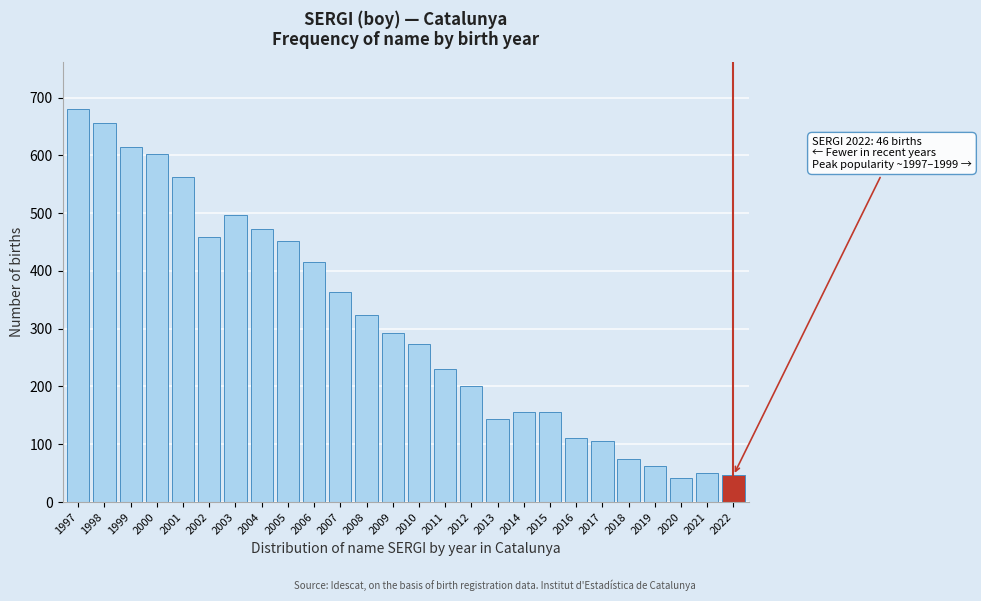

What is the smallest value displayed?

41